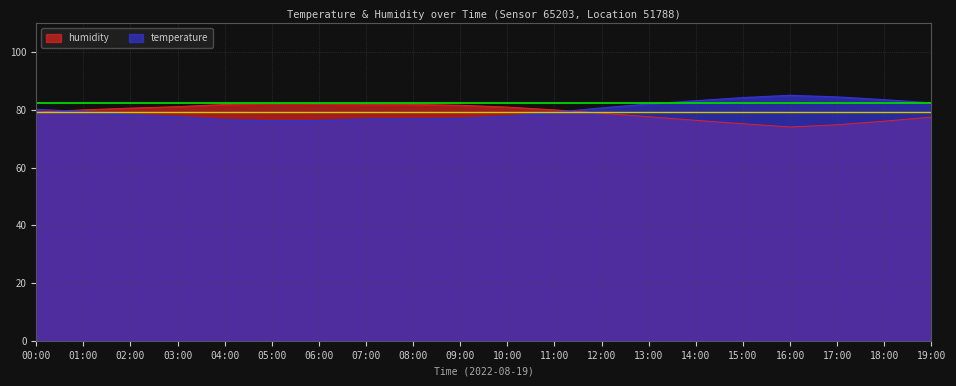

How many values in the humidity series are below 80?

9